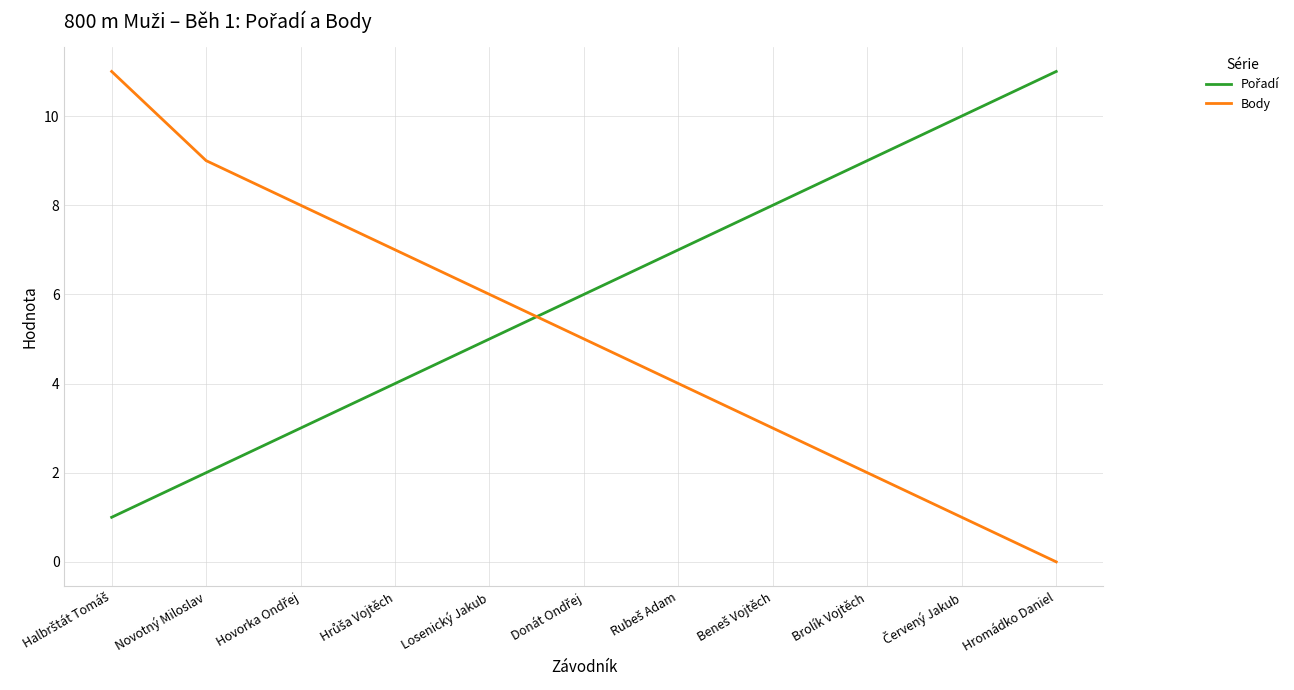

The value of Body at Hromádko Daniel is 5. True or false?

False